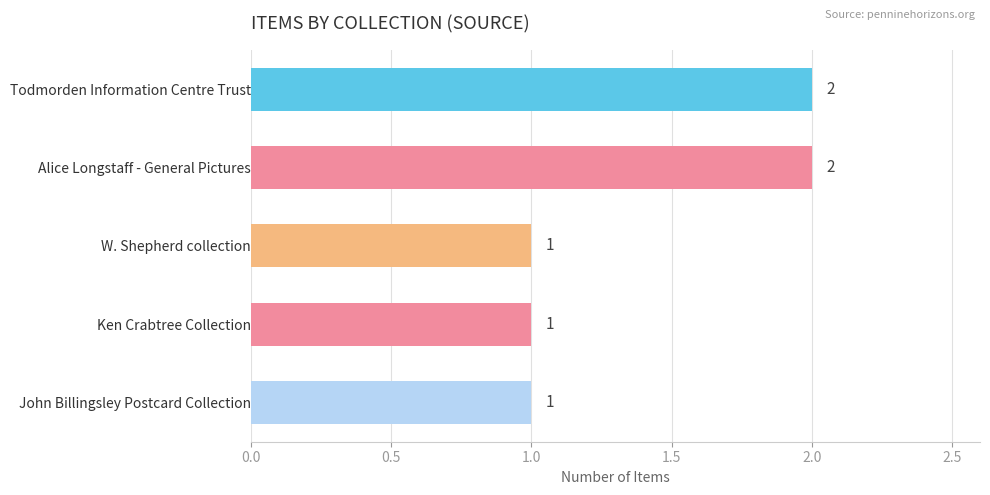

What is the average value?

1